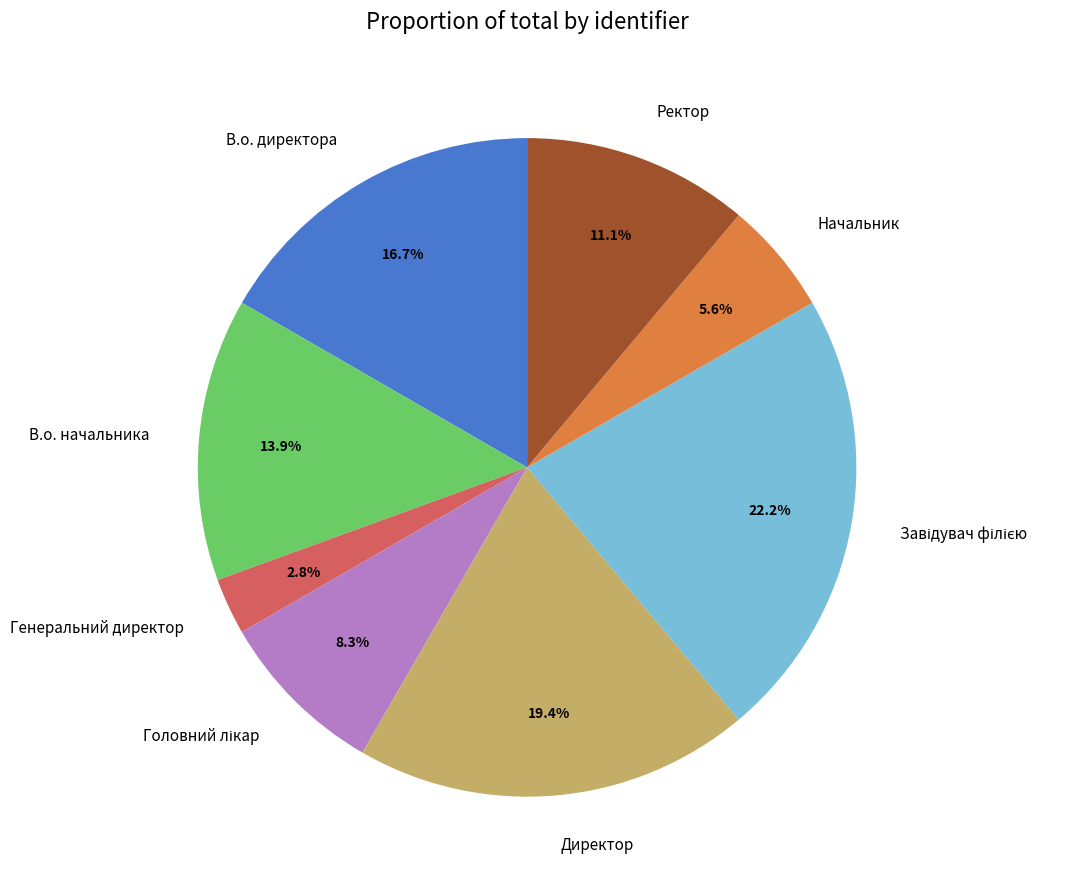

Do В.о. начальника and Начальник together represent more than half of the pie?

No